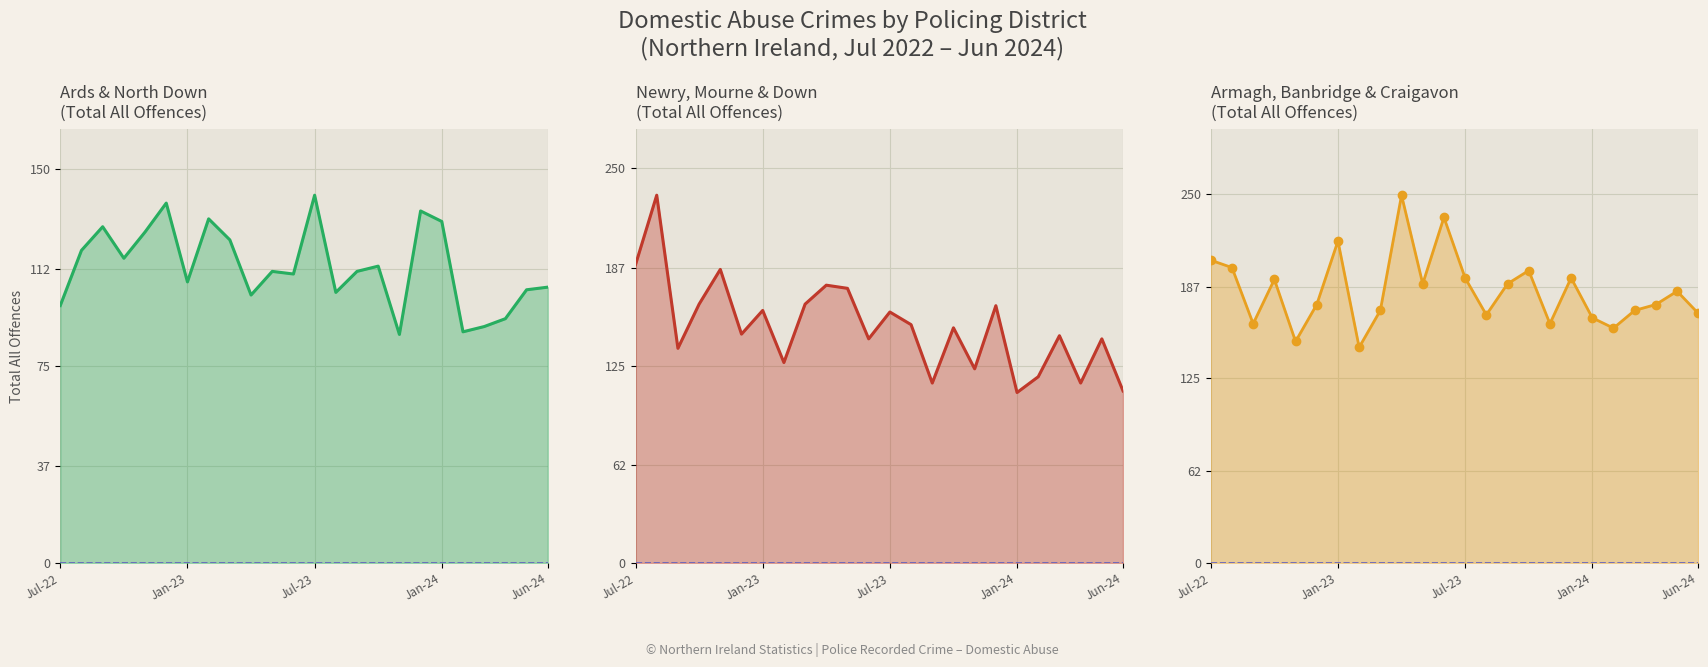

What are all the series names shown in the legend?

Ards & North Down line, Newry, Mourne & Down line, Armagh, Banbridge & Craigavon line